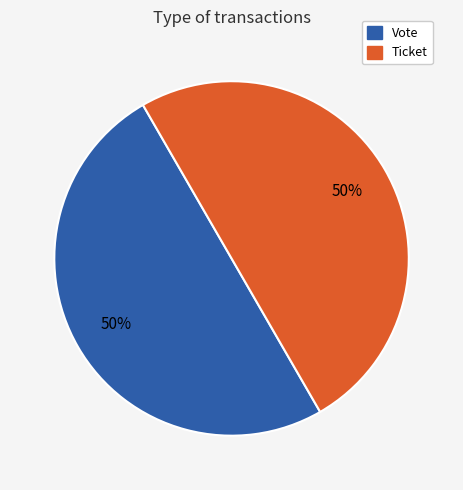

How many segments does this pie chart have?

2